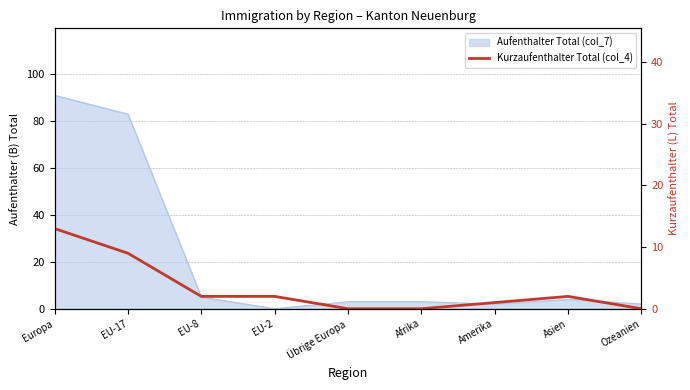

Where is the data nearest to the value 6?

EU-17